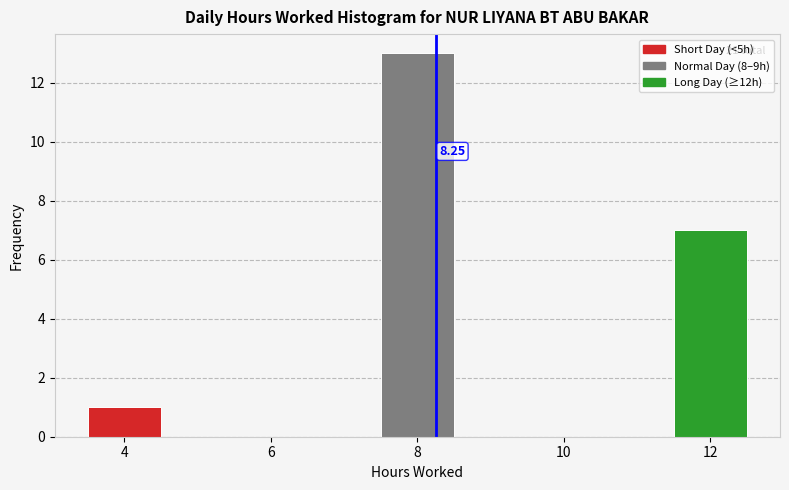

Which range on the x-axis has the tallest bar?

7.5 to 8.5